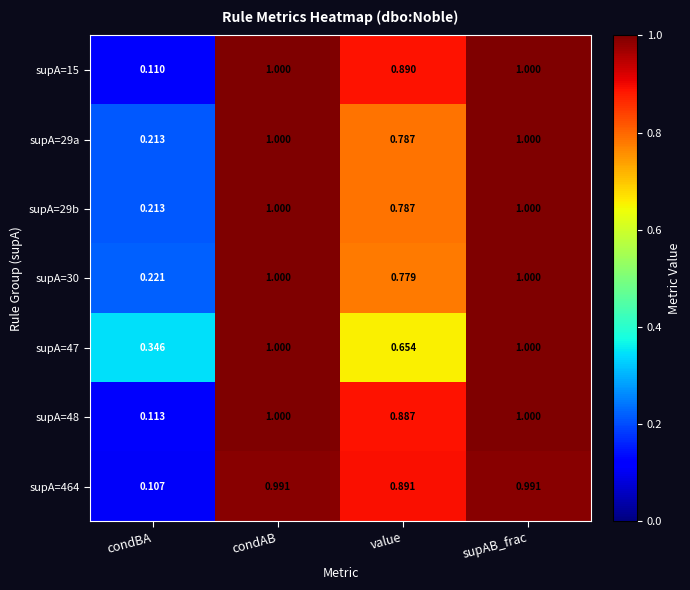

Is the value of supA=15 at condBA greater than the value of supA=48 at supAB_frac?

No